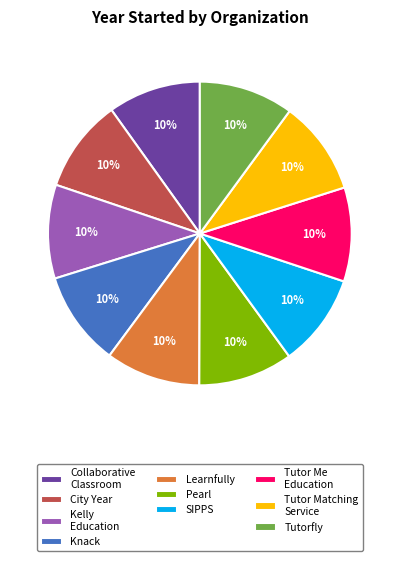

Do Tutor Me Education and City Year together represent more than half of the pie?

No